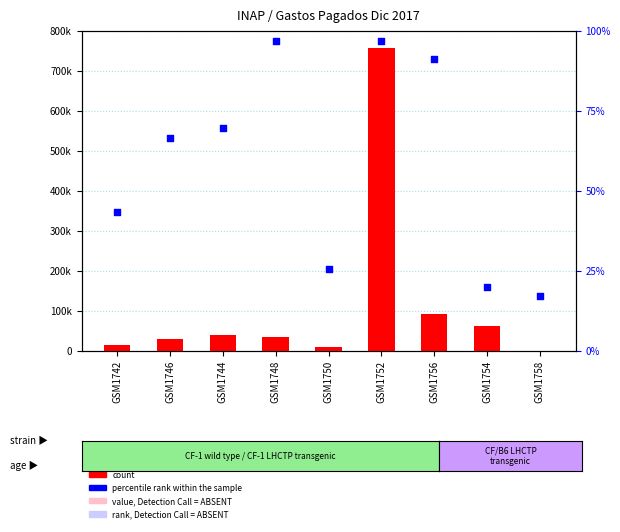

Is the value of percentile rank within the sample at GSM1750 greater than the value of count at GSM1750?

No